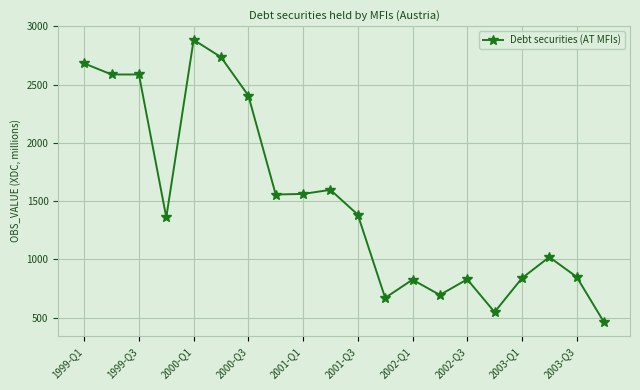

Does the chart display data point markers on the line(s)?

Yes